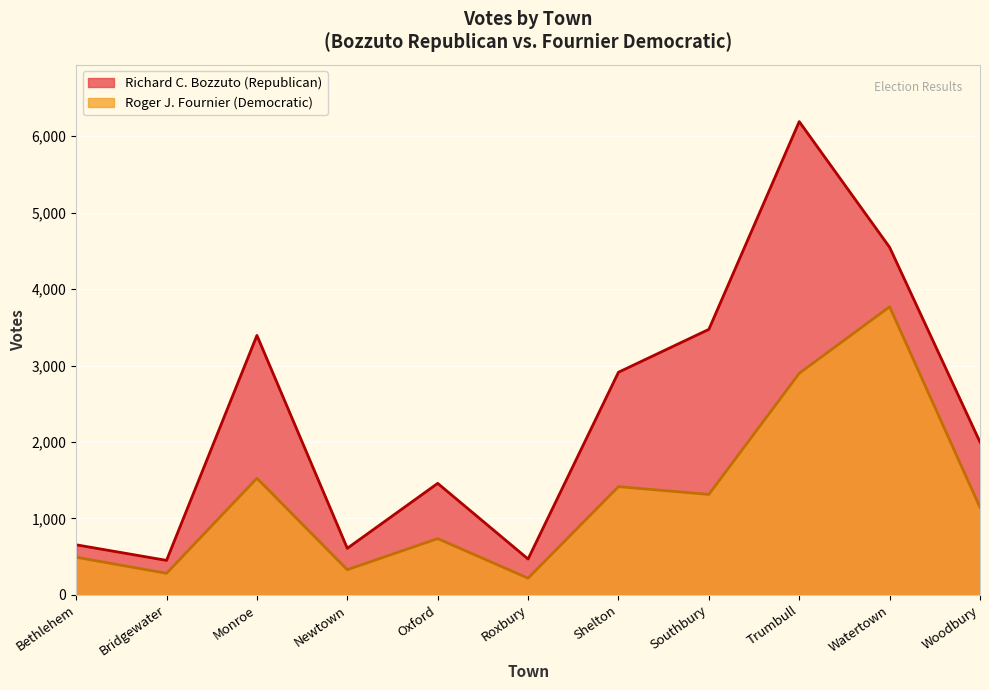

Count the number of data series in this chart.

2